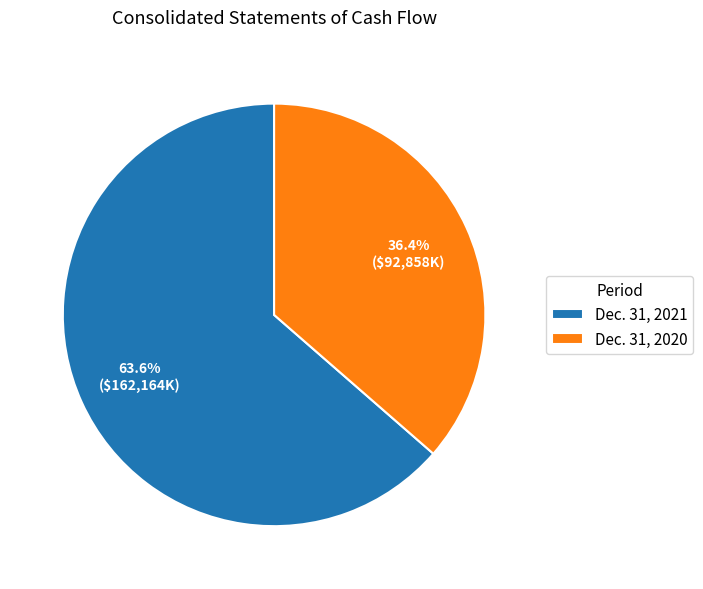

How many segments does this pie chart have?

2